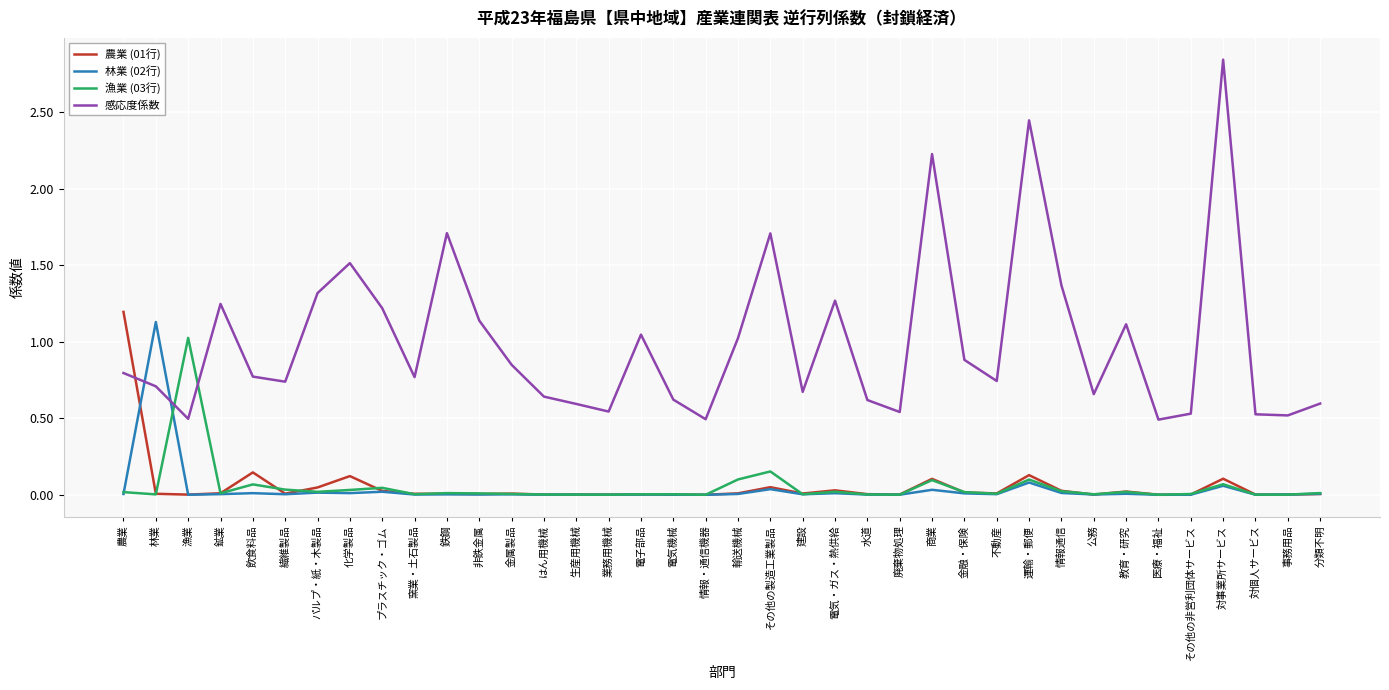

At which category is the sum across all series the highest?

対事業所サービス